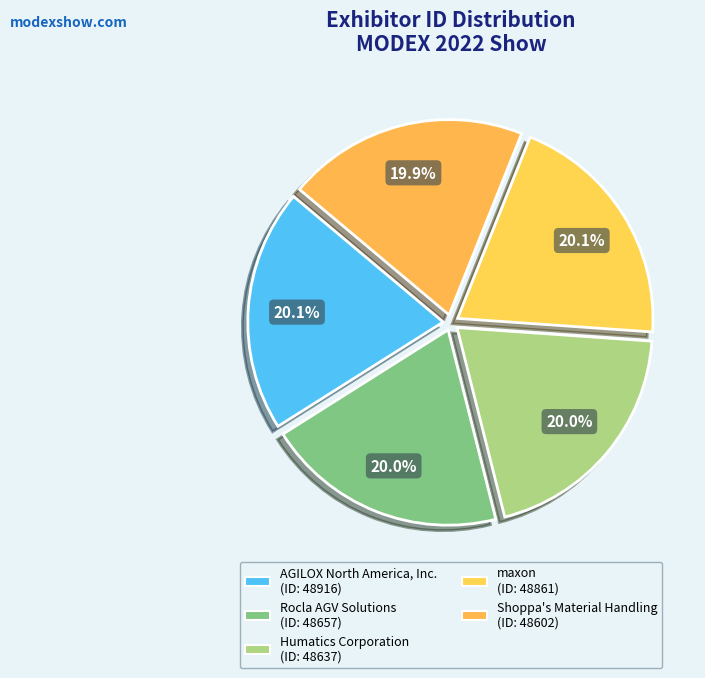

What portion of the pie excludes AGILOX North America, Inc.?

79.9%